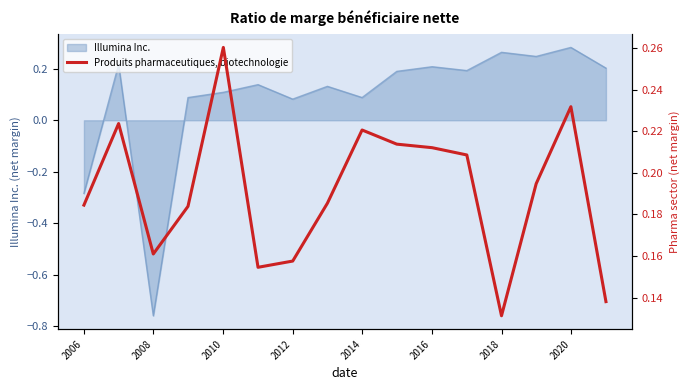

True or false: there are more than 1 points higher than both neighbors.

True